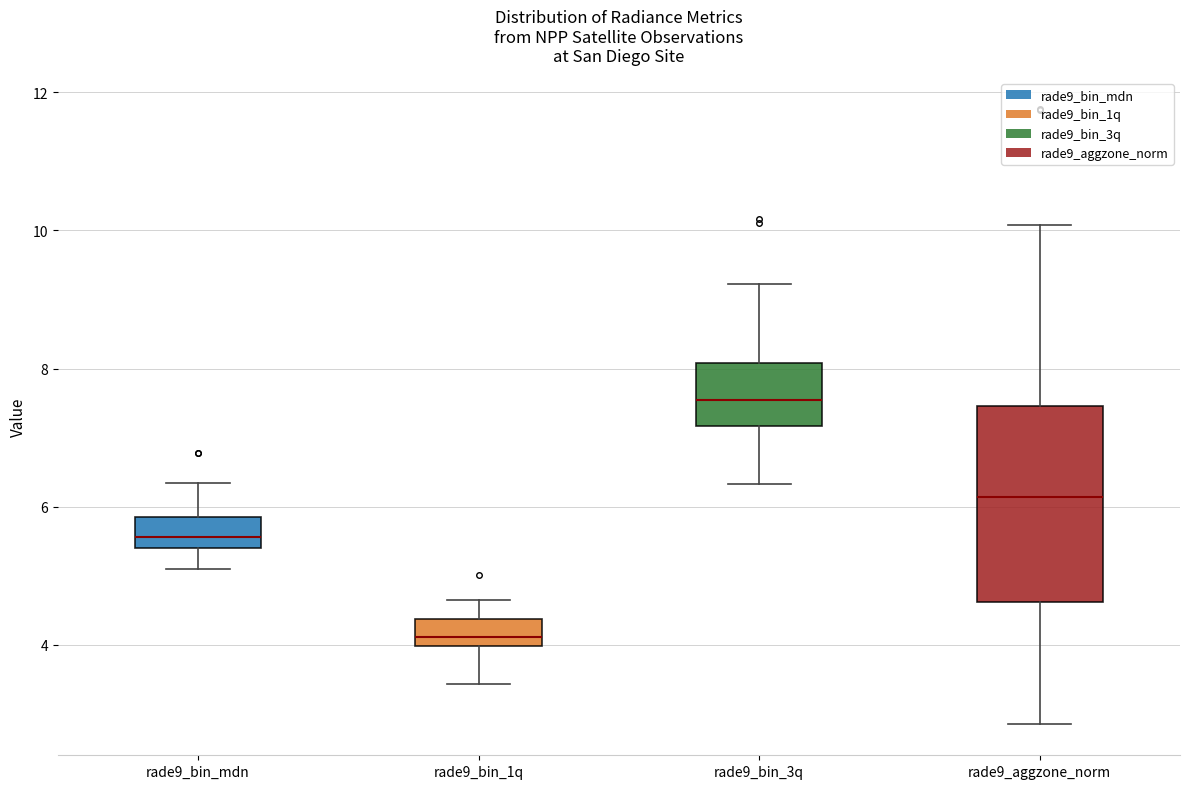

Reading left to right, read every box against the y-axis: the position of its median line, the range the box covers, and the ends of its whiskers. The values are not printed on the chart, so give them approximately, as read against the axis.

rade9_bin_mdn: median 5.6, box 5.4 to 5.8, whiskers 5.0 to 6.4
rade9_bin_1q: median 4.2, box 4.0 to 4.4, whiskers 3.4 to 4.6
rade9_bin_3q: median 7.6, box 7.2 to 8.0, whiskers 6.4 to 9.2
rade9_aggzone_norm: median 6.2, box 4.6 to 7.4, whiskers 2.8 to 10.0